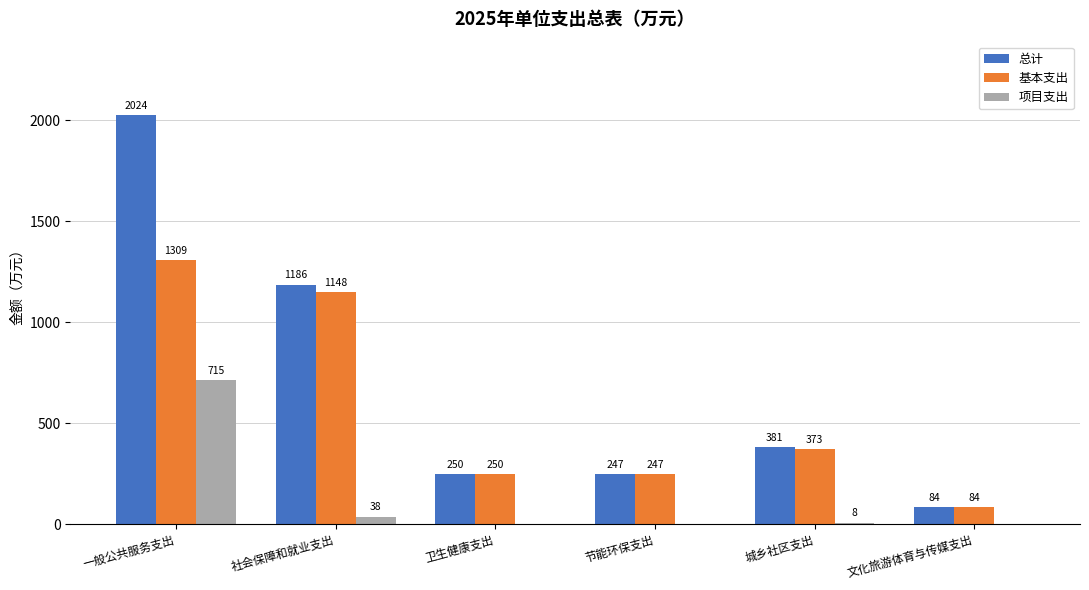

What is the sum of all 总计 values?

4172